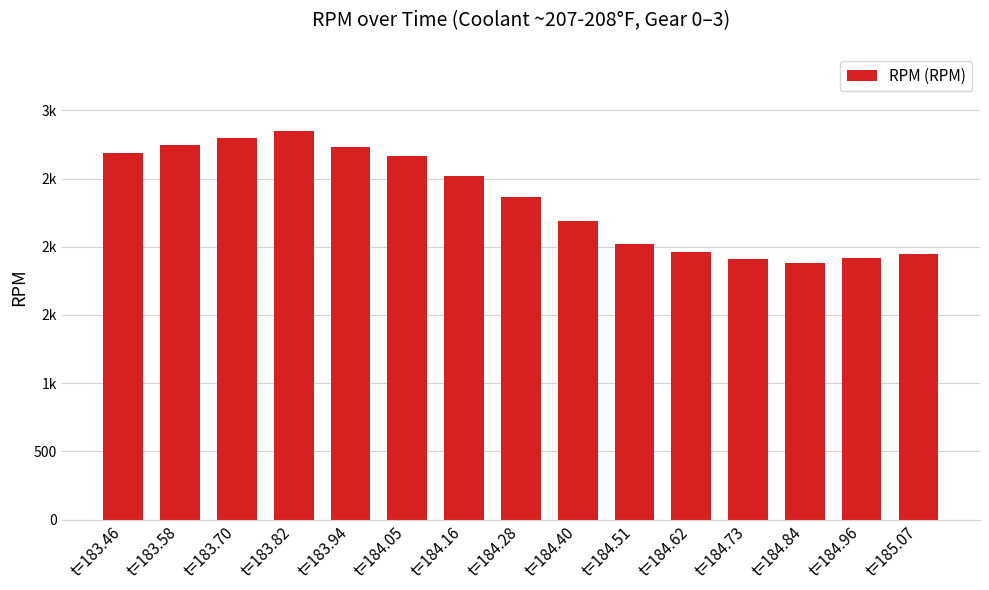

Are the bars horizontal?

No